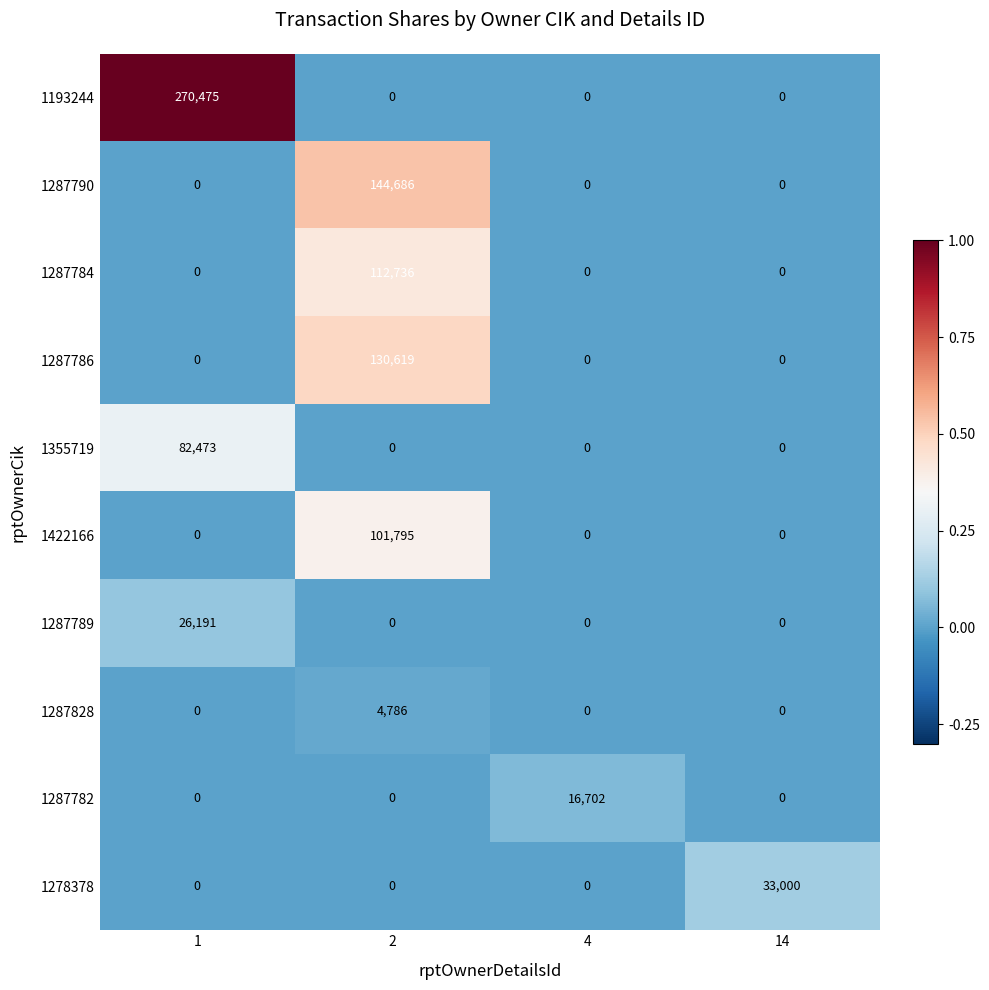

The 1287784 series shows 73120 at 2. True or false?

False